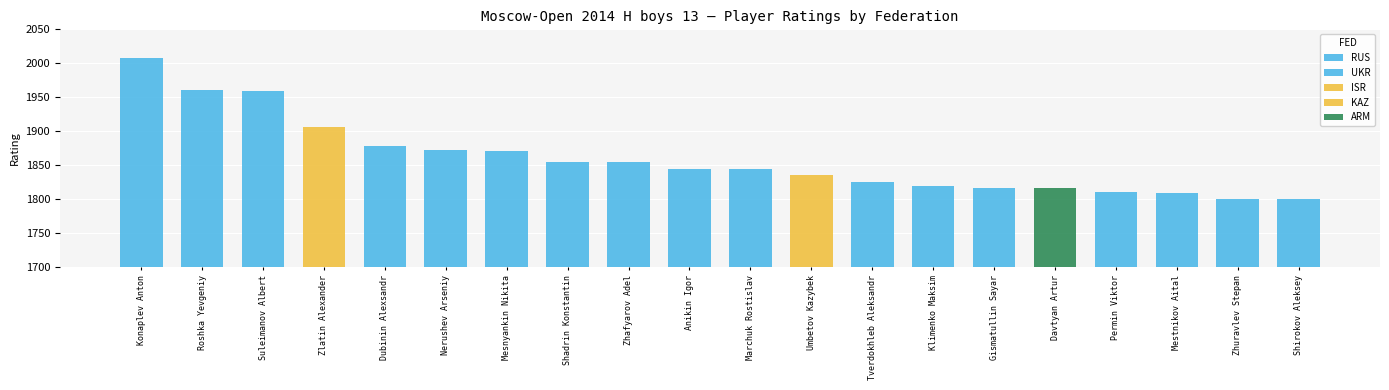

What is the average value?

1855